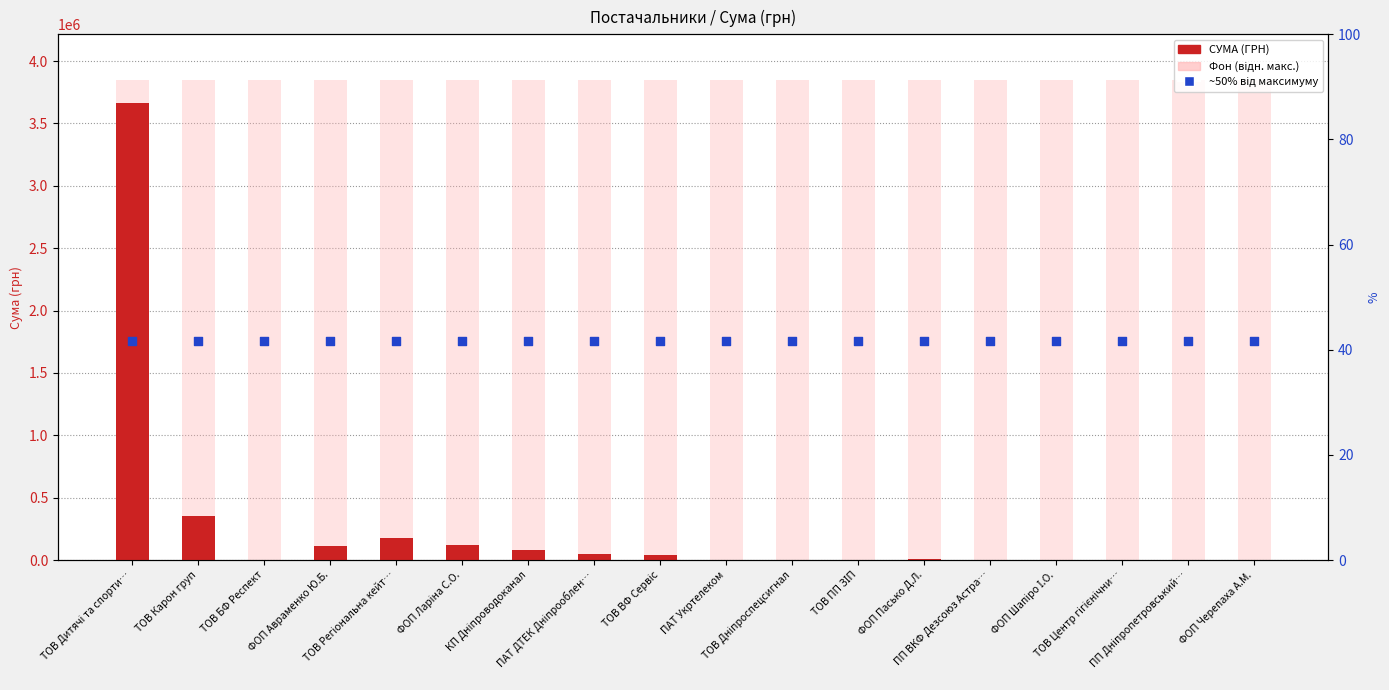

At how many categories does at least one series exceed 1465403?

18